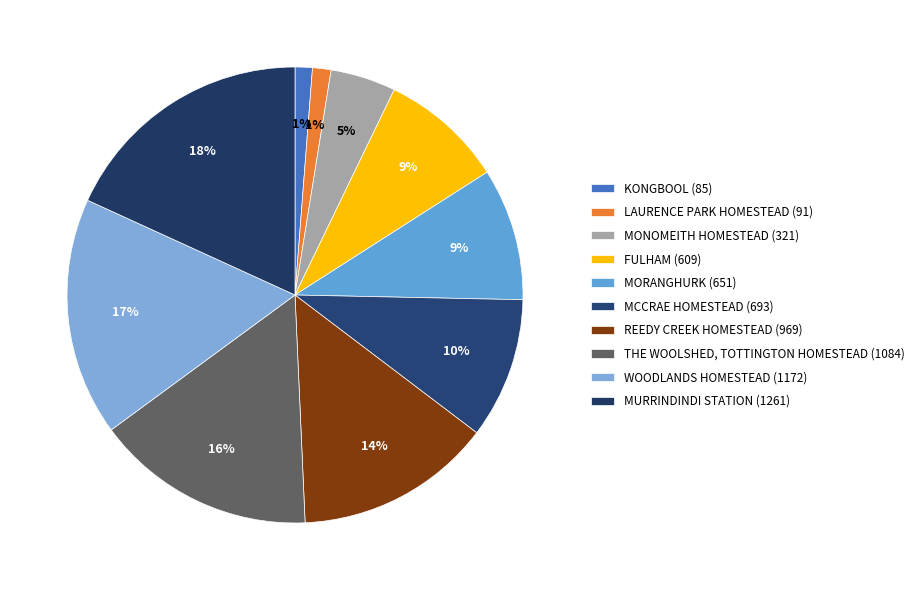

How many segments does this pie chart have?

10